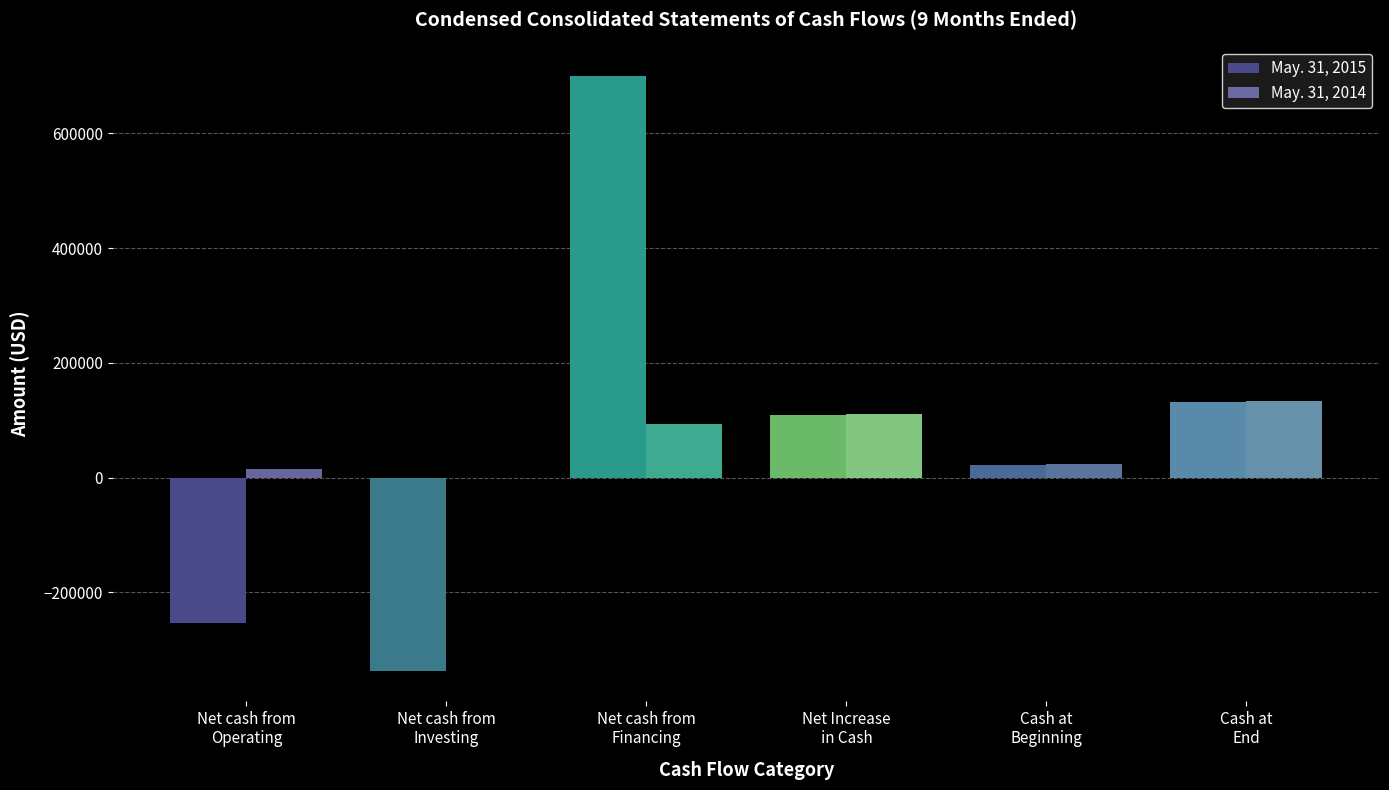

What is the greatest value displayed?

699375